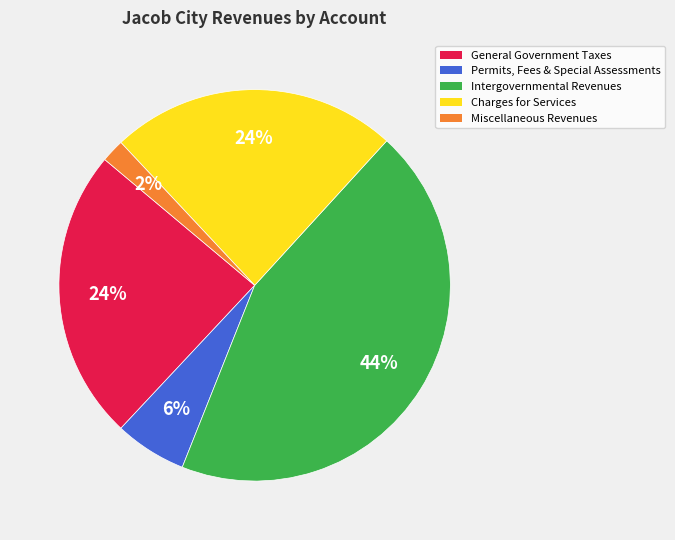

To the nearest percent, what portion does Permits, Fees & Special Assessments represent?

6%